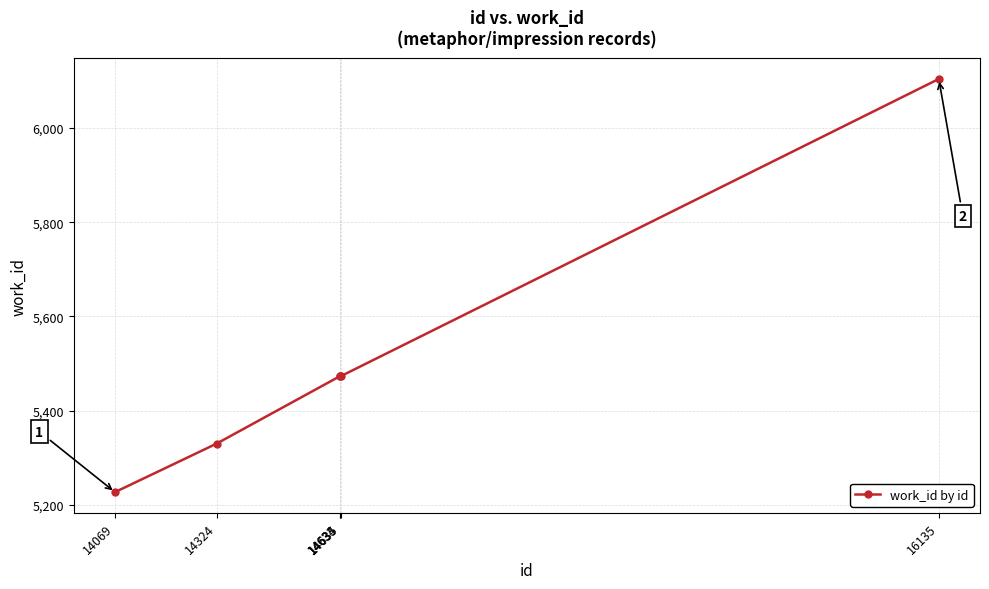

The value at 14633 is 1354. True or false?

False